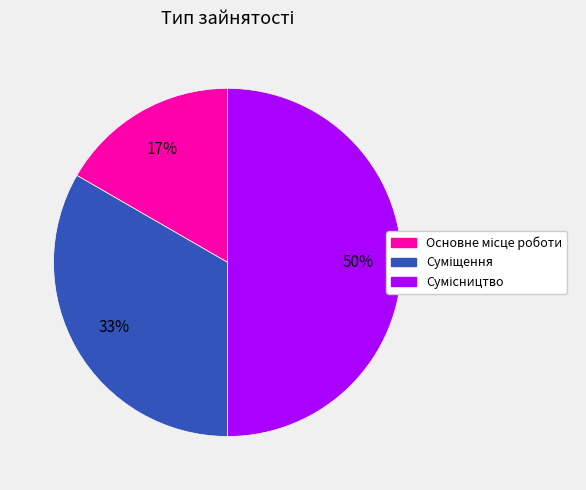

To the nearest percent, what is the average slice percentage?

33%